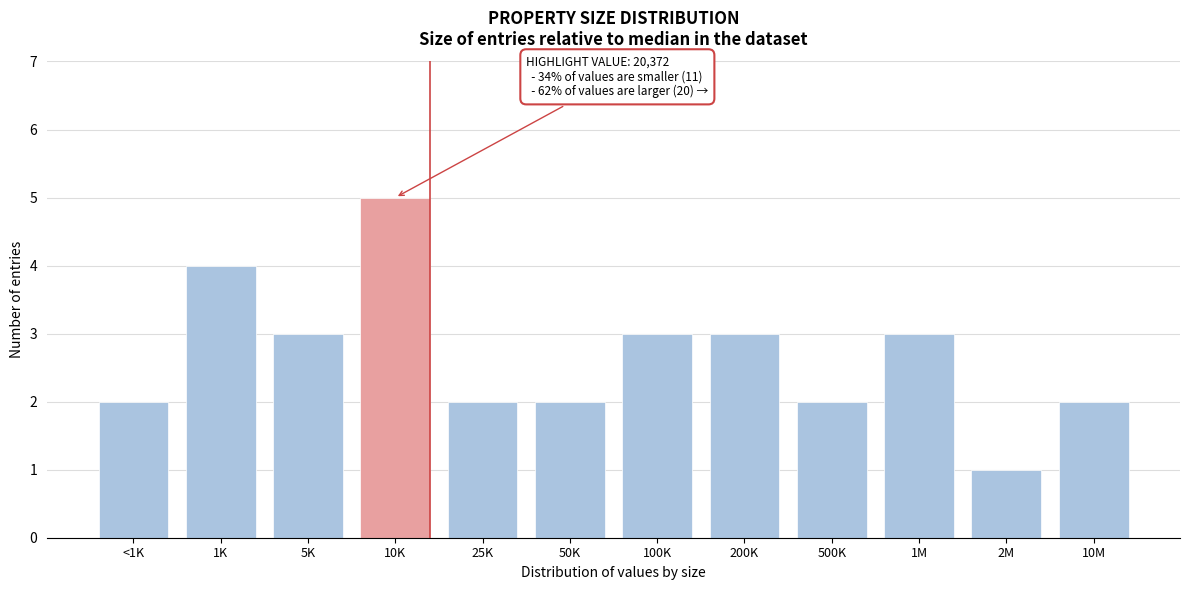

Reading left to right, what are all the values shown in this chart?

2	4	3	5	2	2	3	3	2	3	1	2